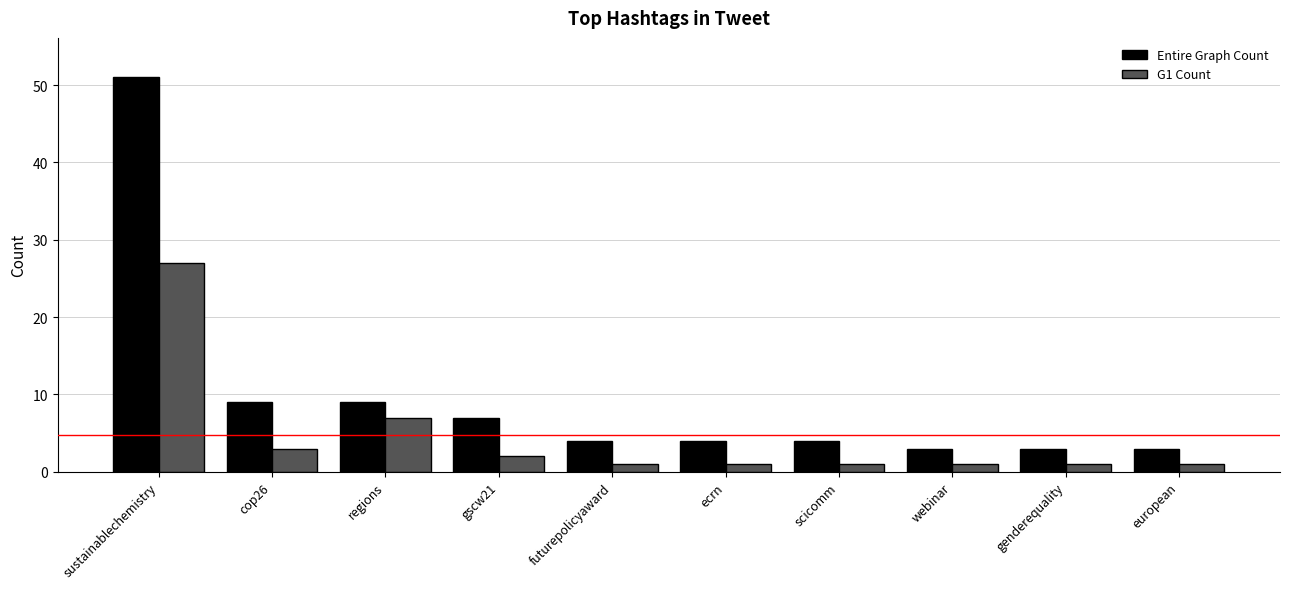

Which series has the largest total across all categories?

Entire Graph Count